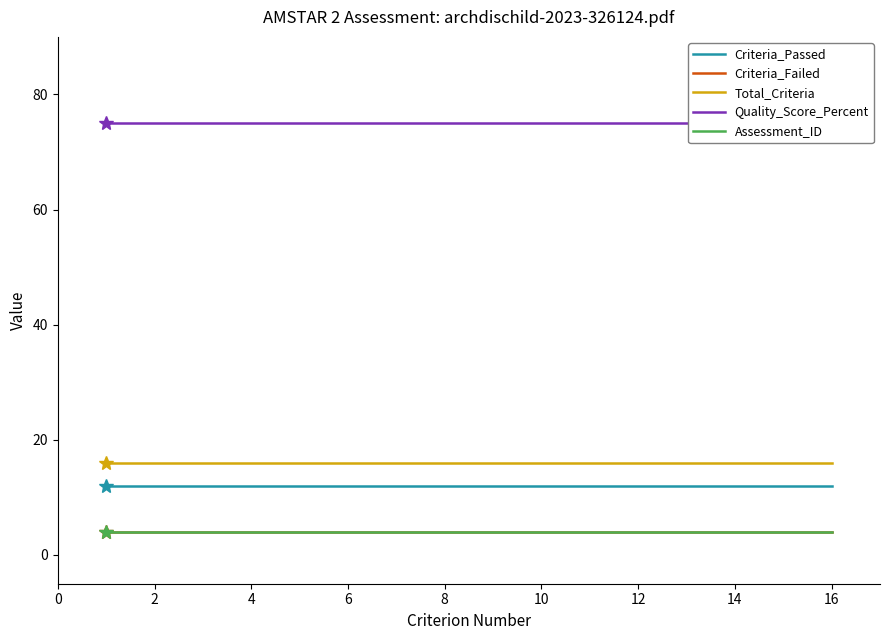

What is the spread (max minus min) of values at 0?

71